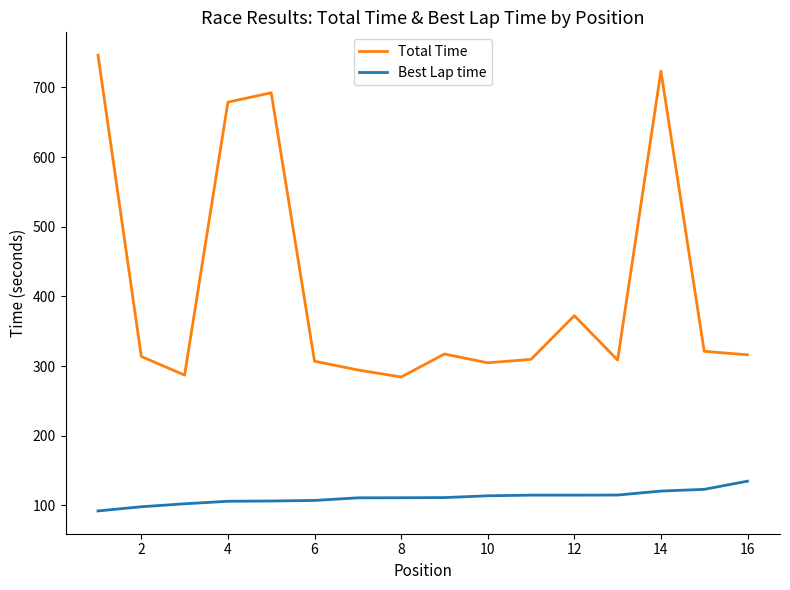

Rank the series by their average value, from lowest to highest.

Best Lap time, Total Time